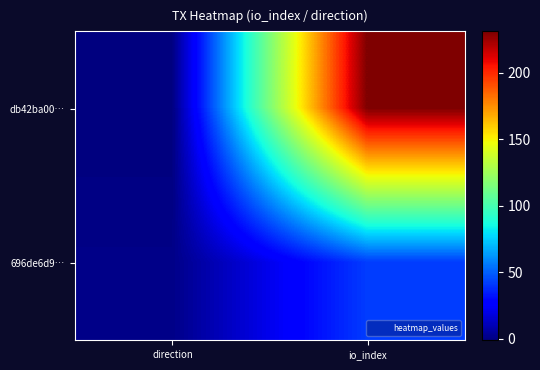

At io_index, list the series in order from largest to smallest.

db42ba00…, 696de6d9…